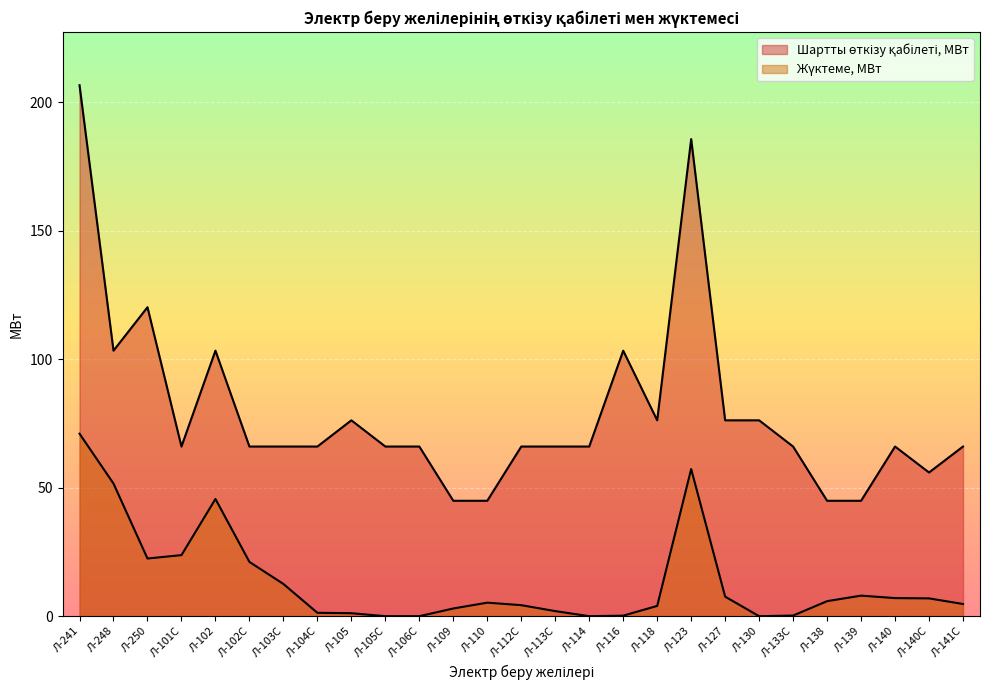

Does the chart display data point markers on the line(s)?

No